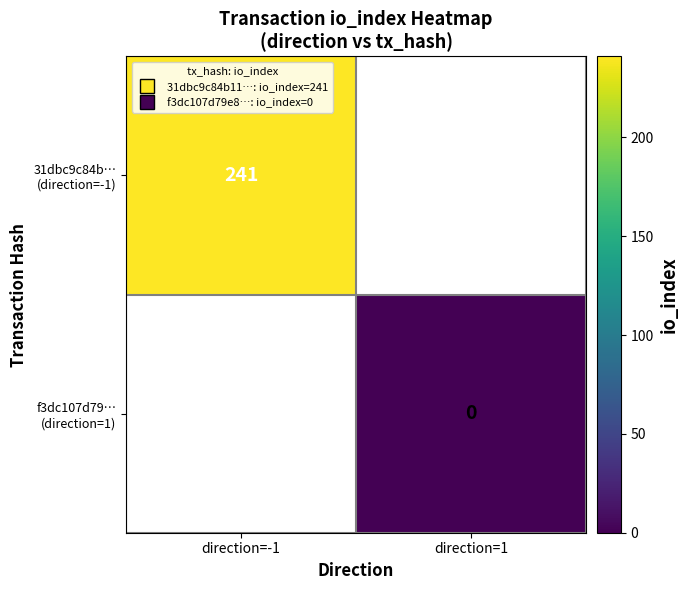

Is it true that 31dbc9c84b… (direction=-1) equals 155.1 at direction=-1?

False